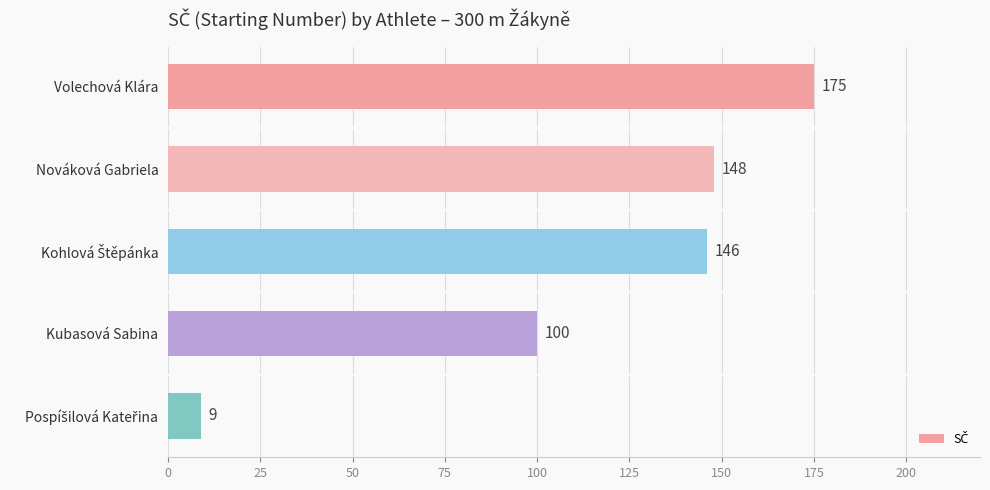

Reading bottom to top, what are all the values shown in this chart?

9	100	146	148	175